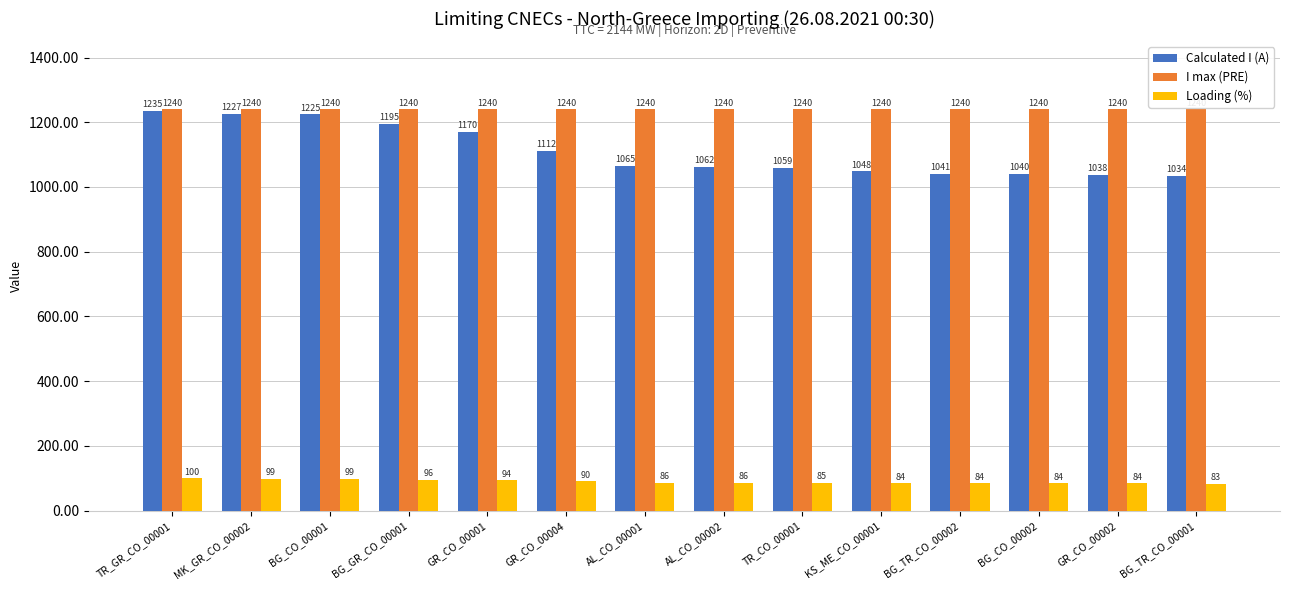

What are all the series names shown in the legend?

Calculated I (A), I max (PRE), Loading (%)